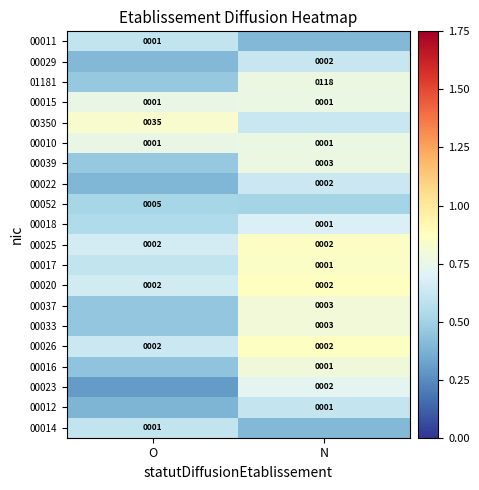

Is it true that 00052 equals 0.7 at O?

False